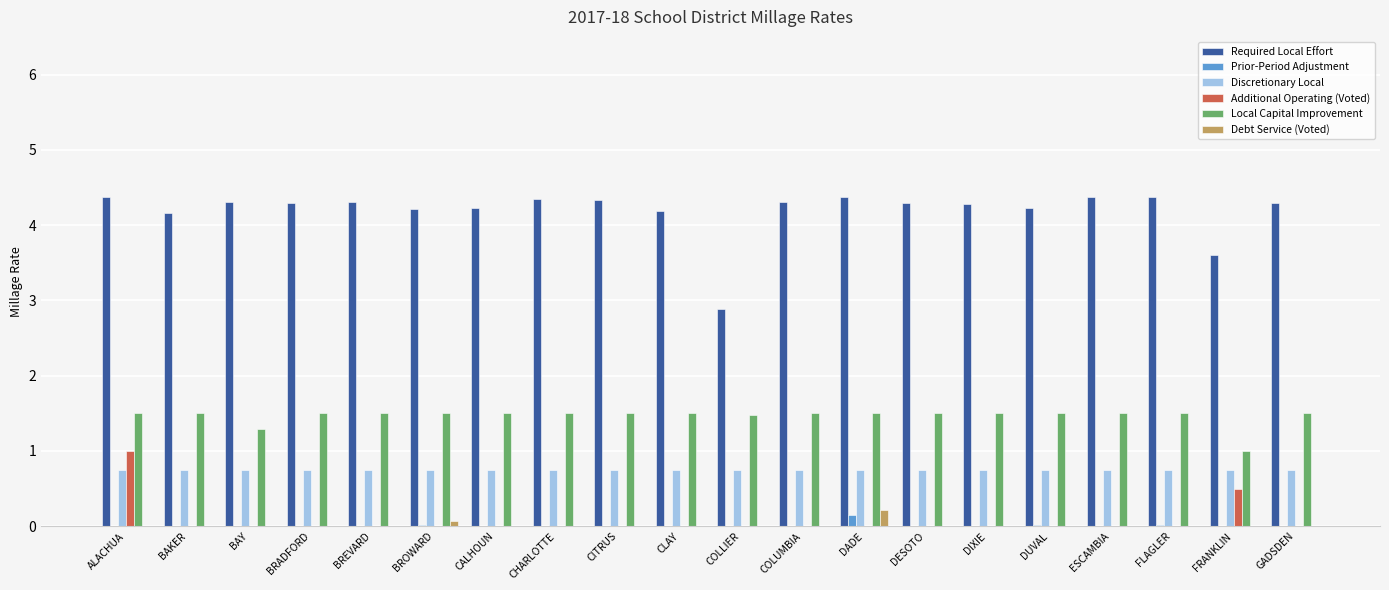

Count the number of data series in this chart.

6